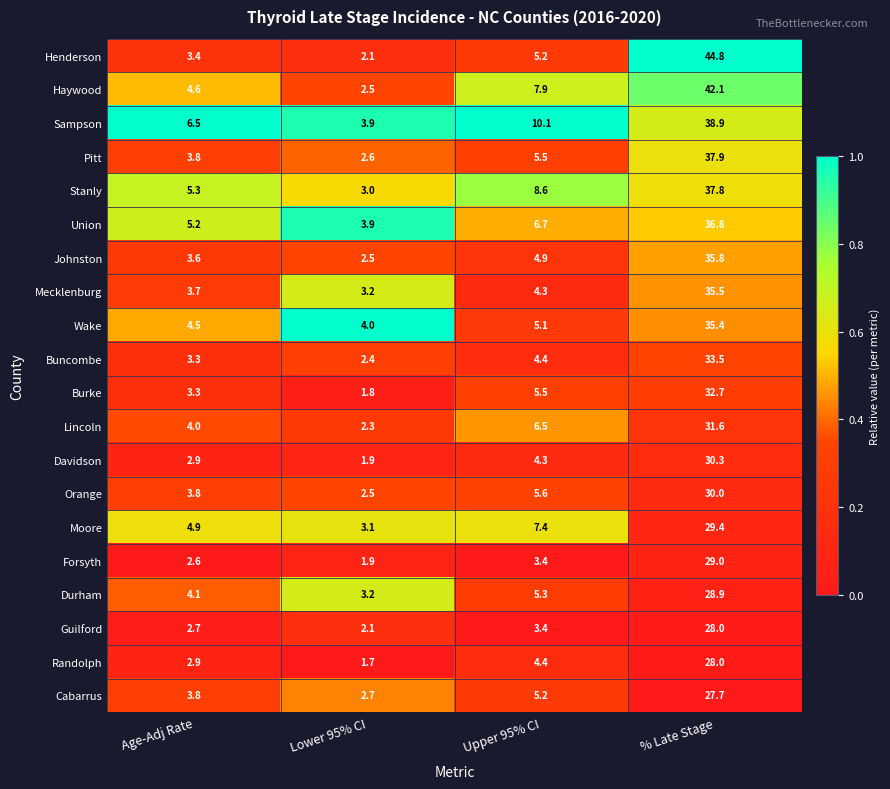

What is the total value across all series at % Late Stage?

674.1